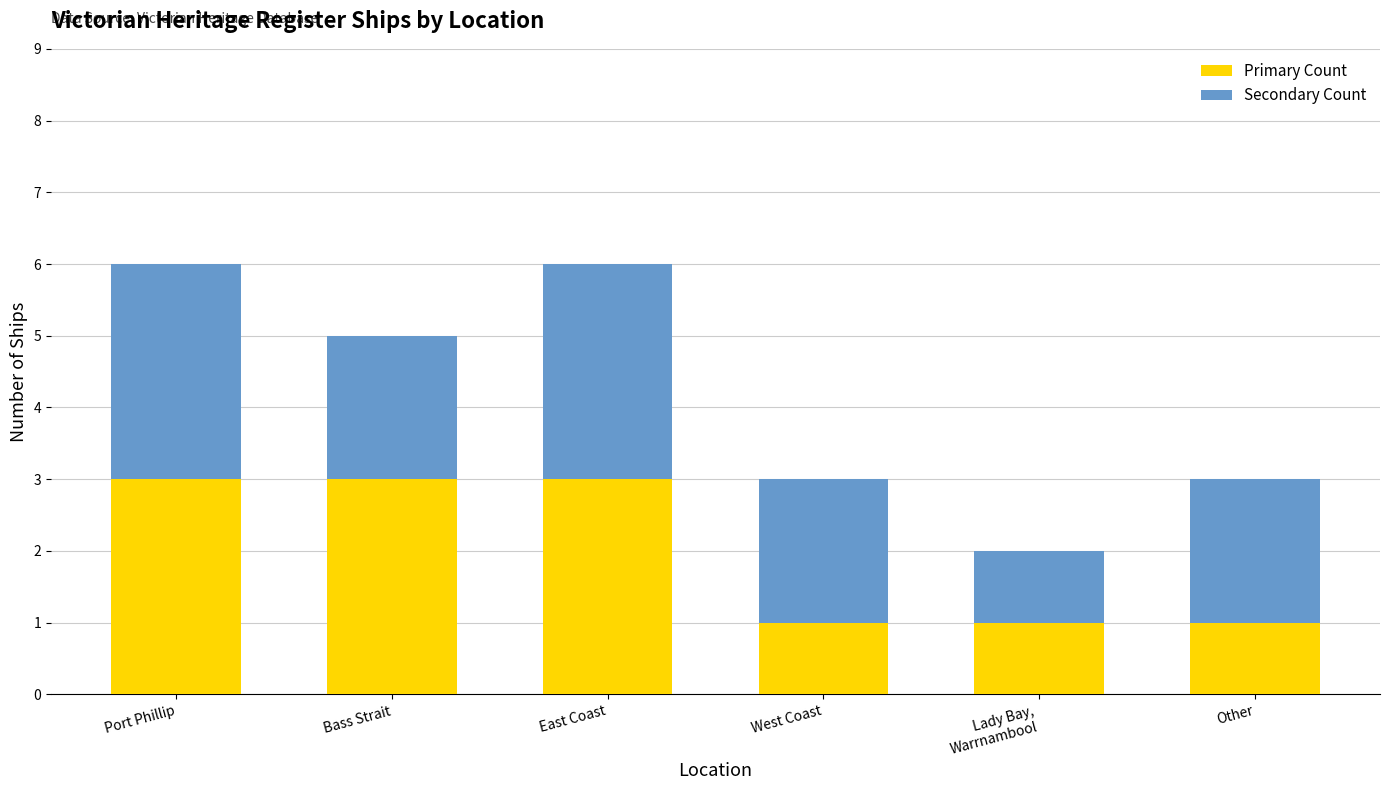

What is the maximum value for Primary Count?

3